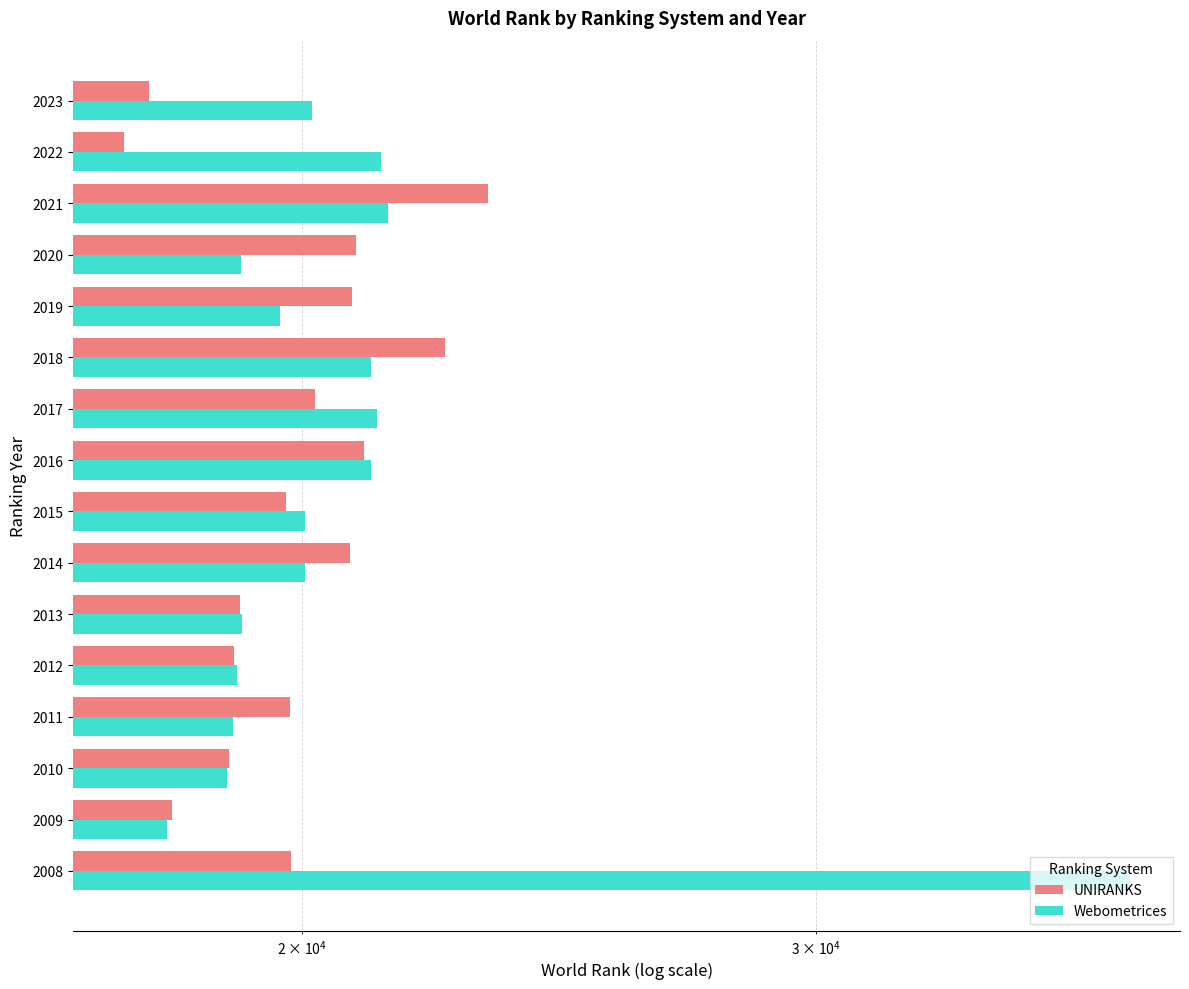

Rank the series by their average value, from lowest to highest.

UNIRANKS, Webometrices